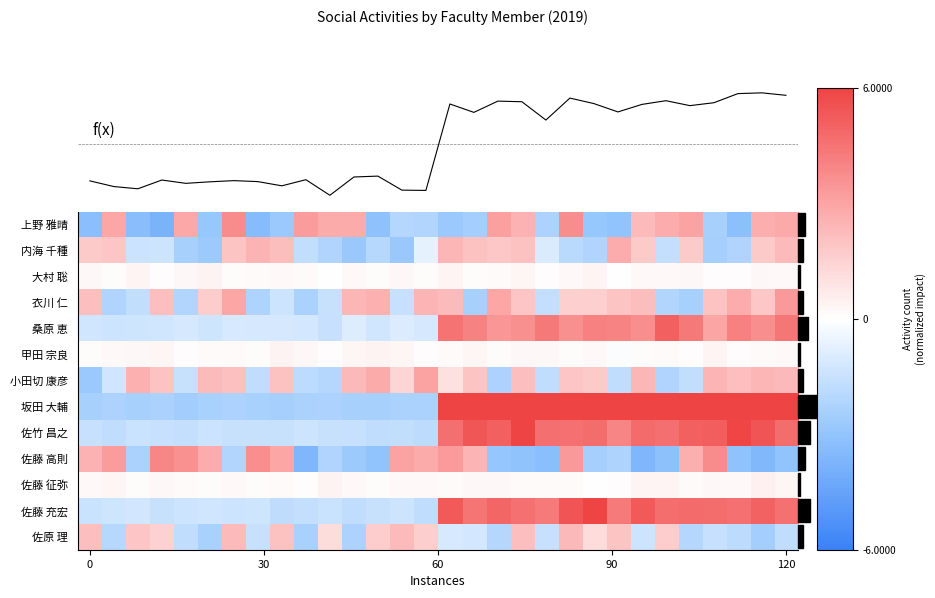

Count the f(x) values in the range 1 to 2.

15